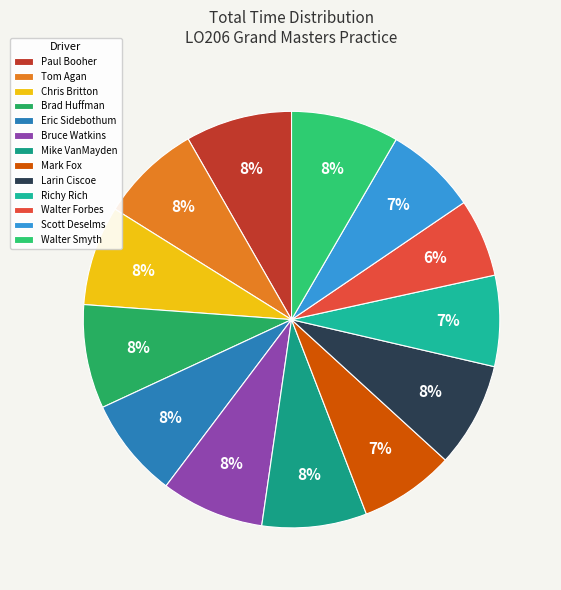

What is the total percentage of Chris Britton and Bruce Watkins?

15.8%